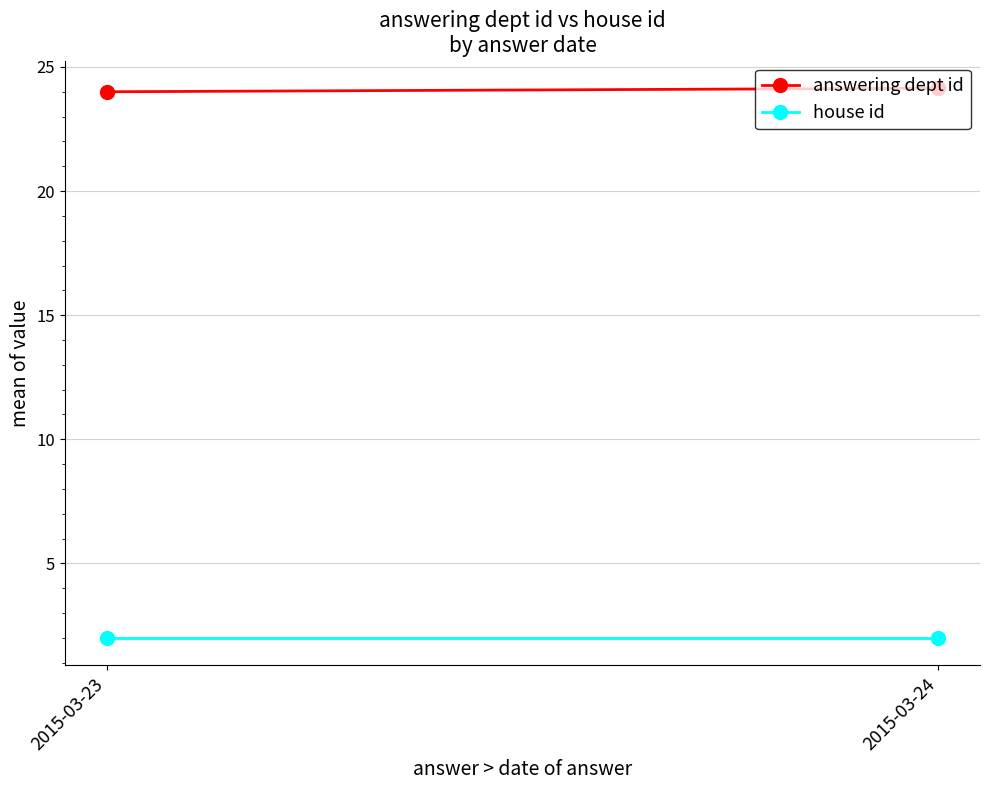

List the series in order of their overall mean, highest first.

answering dept id, house id